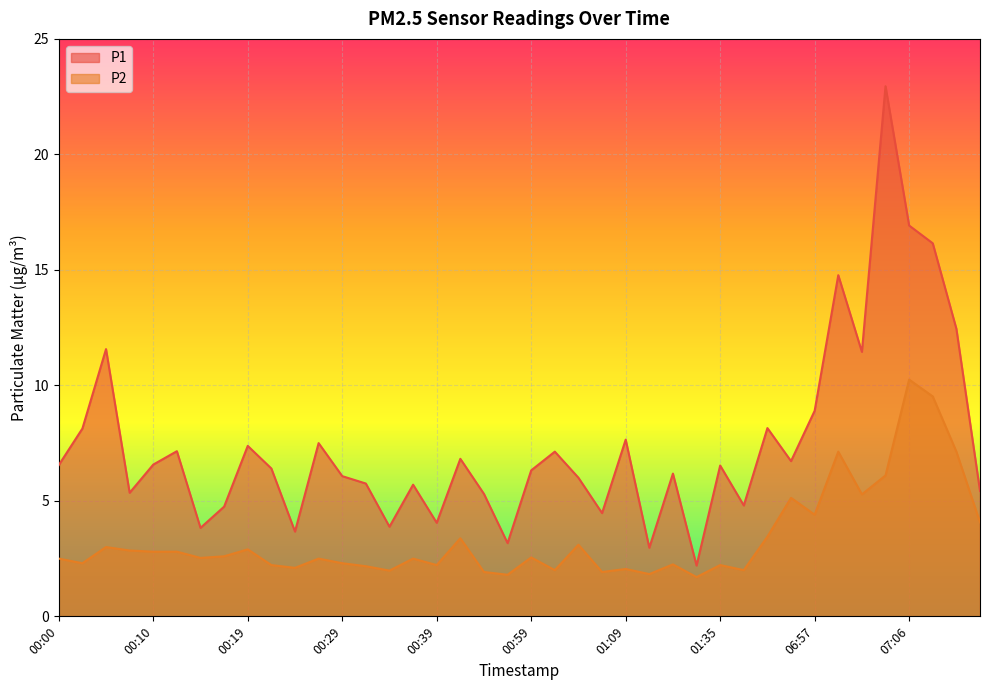

Where does the P1 series first go above 6?

00:00